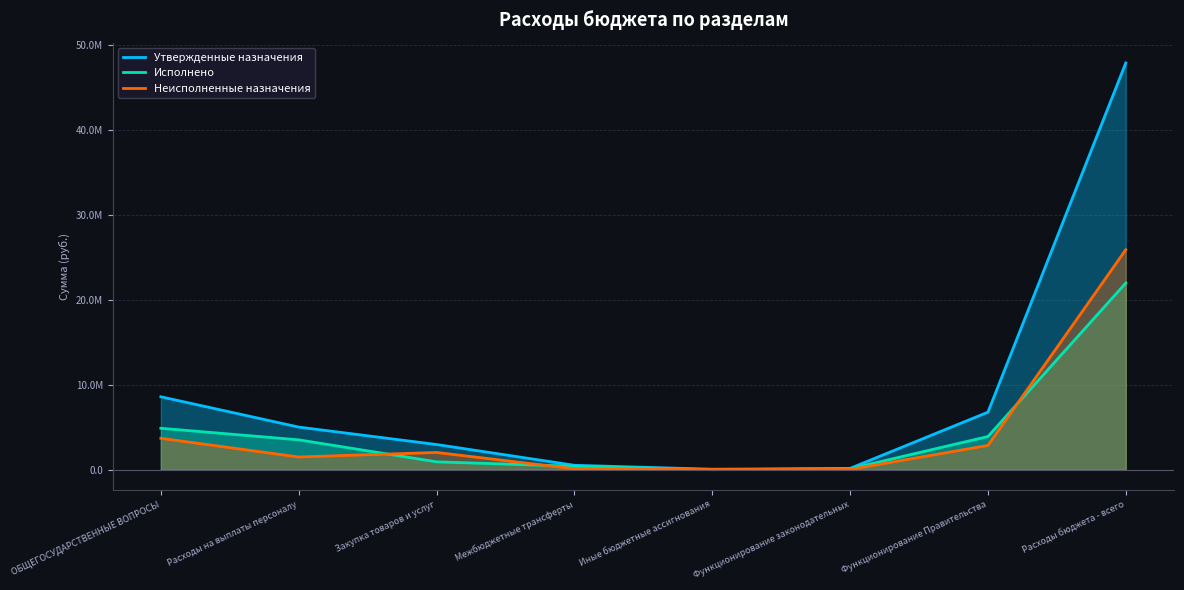

Is the value of Утвержденные назначения at Расходы бюджета - всего greater than the value of Исполнено at Функционирование законодательных?

Yes